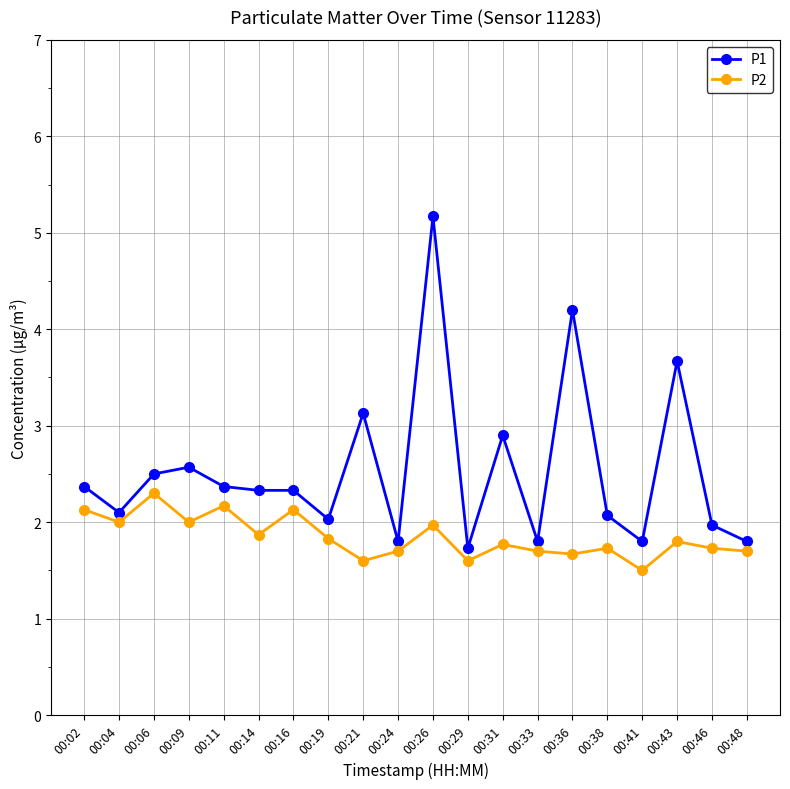

True or false: P2 has a value of 2.8 at 00:33.

False